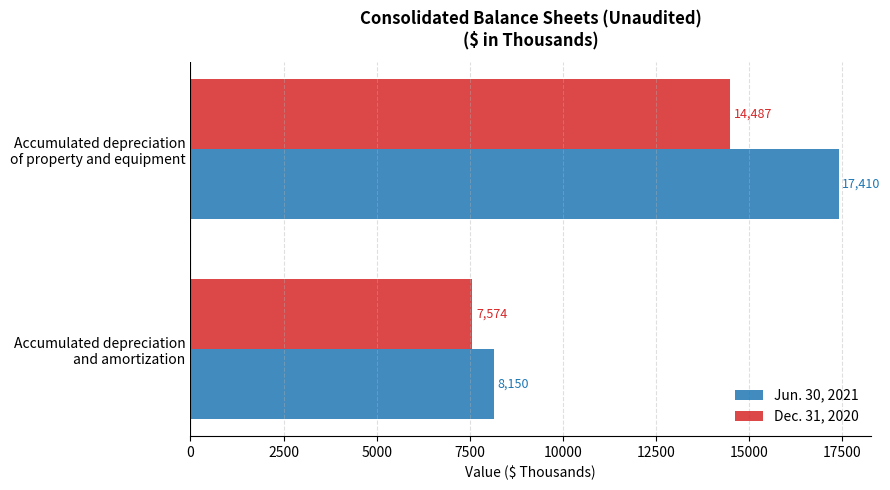

What is the sum of all Jun. 30, 2021 values?

25560